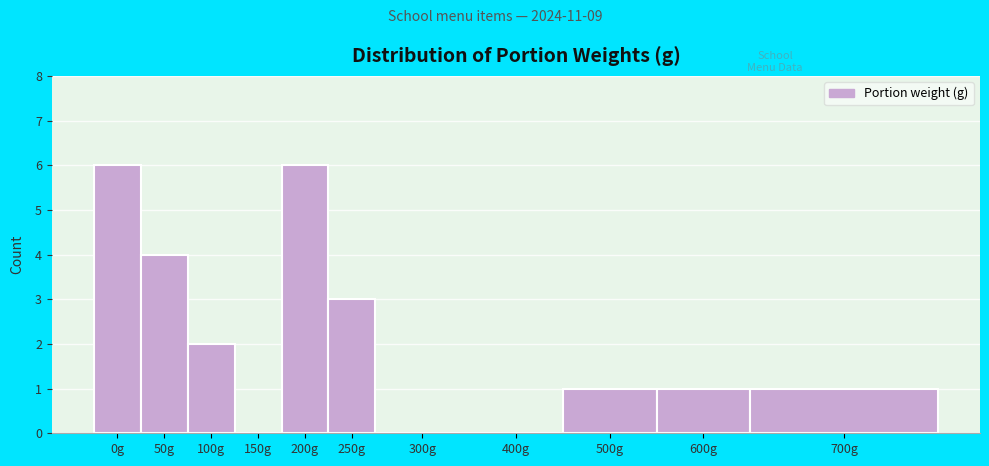

Reading right to left, transcribe all the data shown in this chart.

700g=1	600g=1	500g=1	400g=0	300g=0	250g=3	200g=6	150g=0	100g=2	50g=4	0g=6